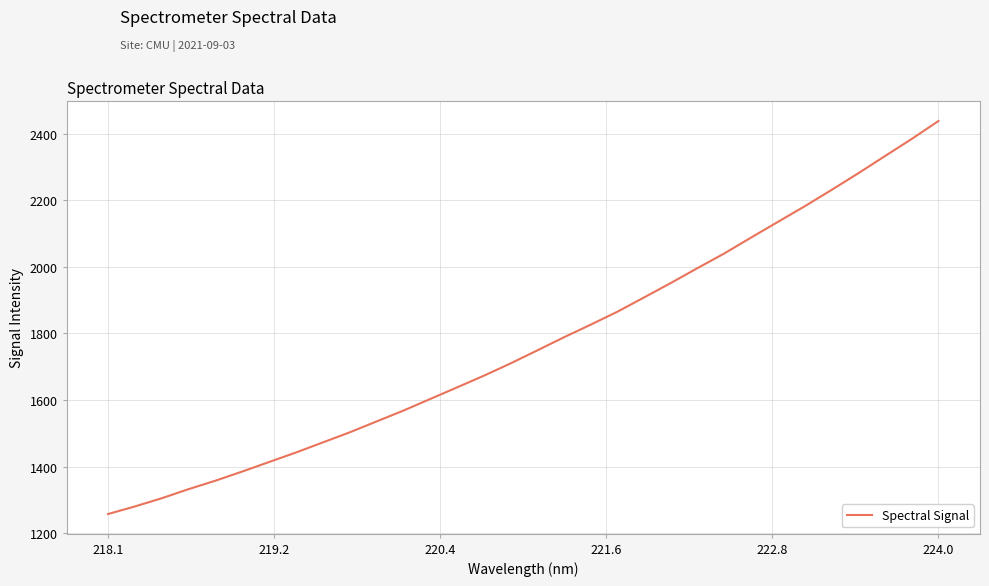

What is the difference between the maximum and minimum values?

1181.4